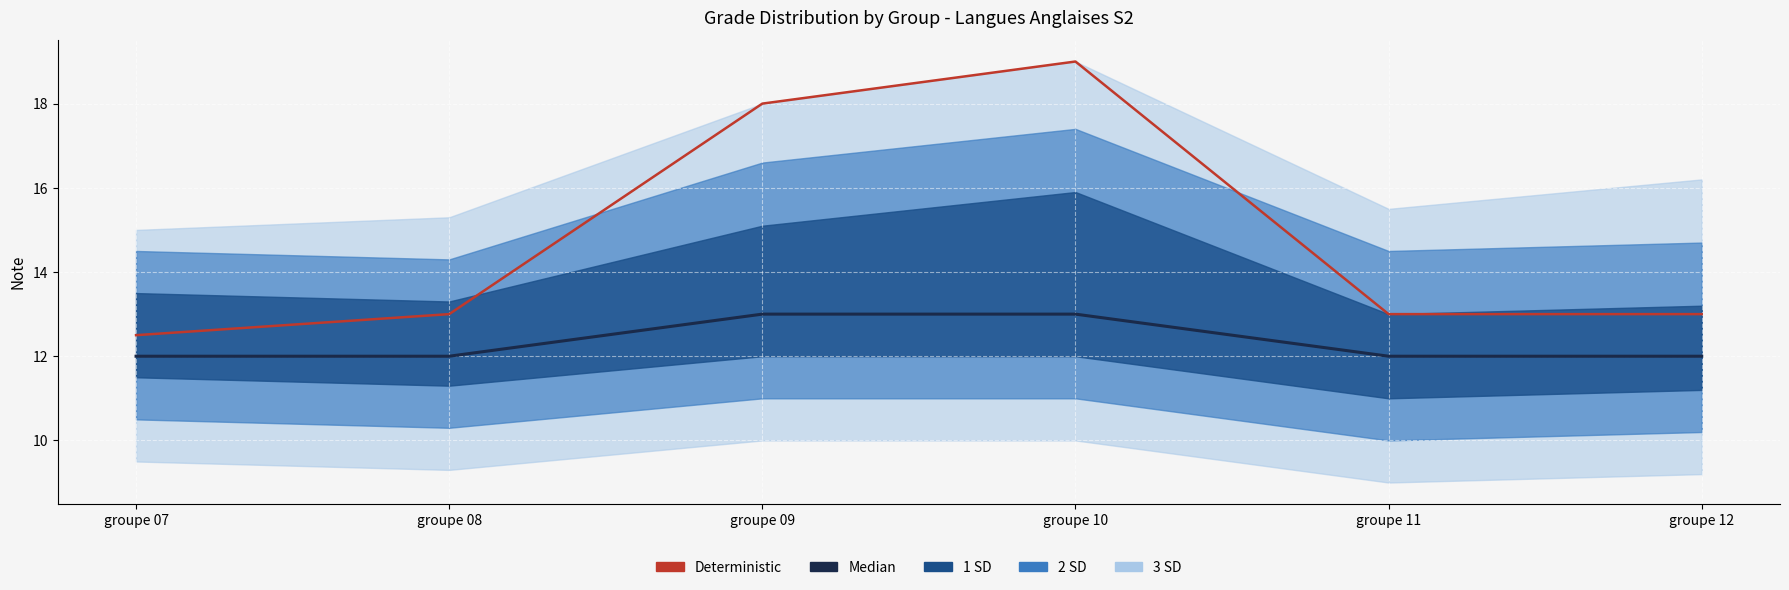

How many values in the Deterministic series exceed 13?

2